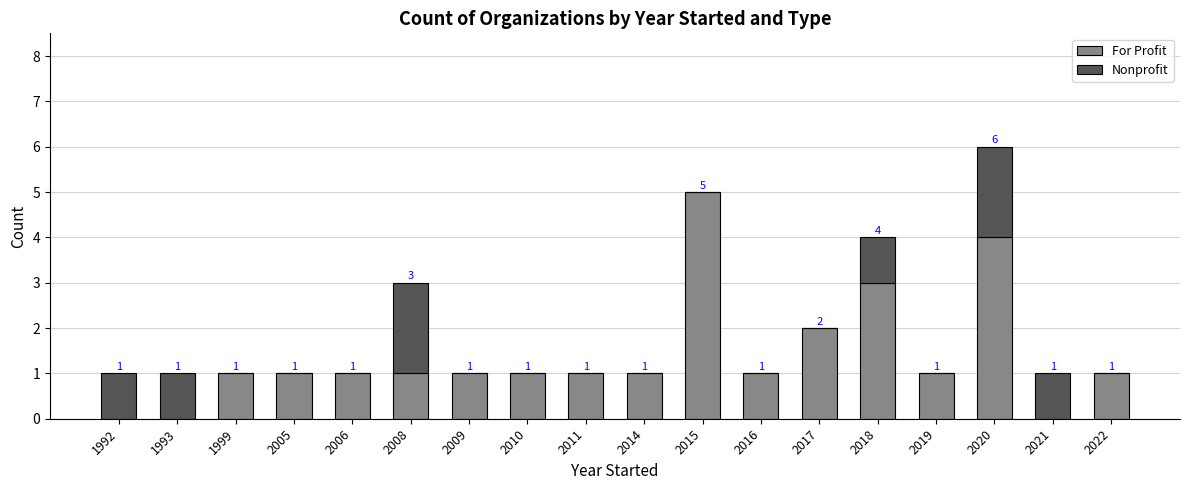

Does the chart contain stacked bars?

Yes